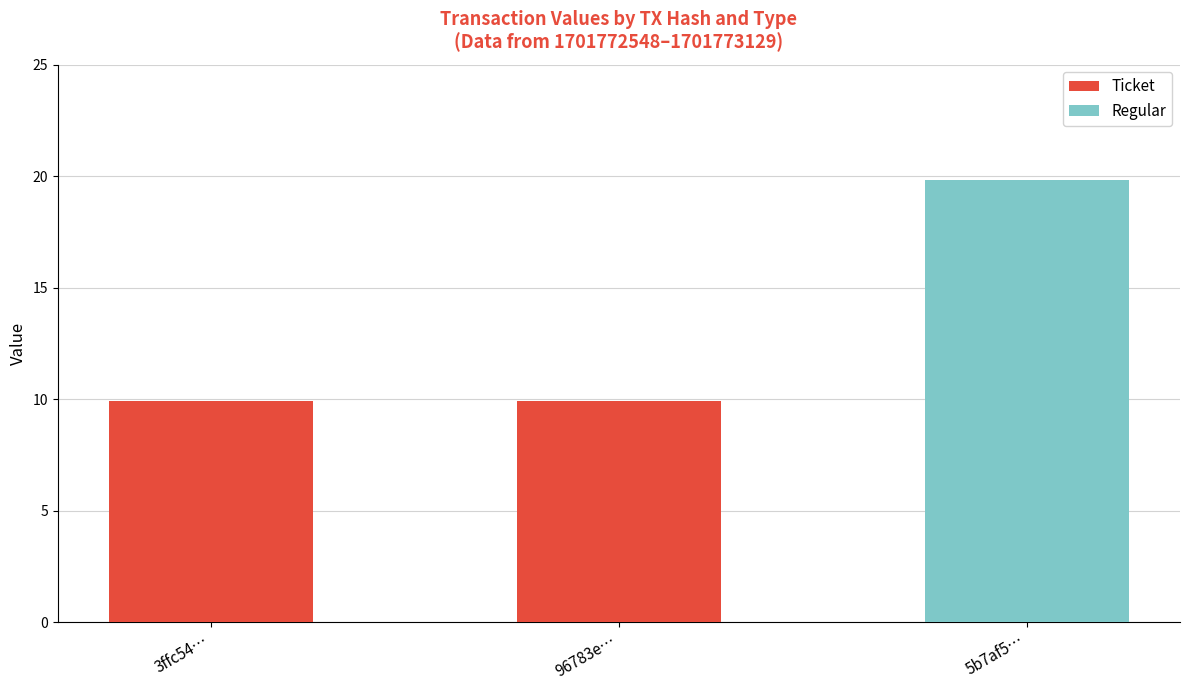

What is the sum of the Ticket values at 3ffc54… and 96783e…?

19.8